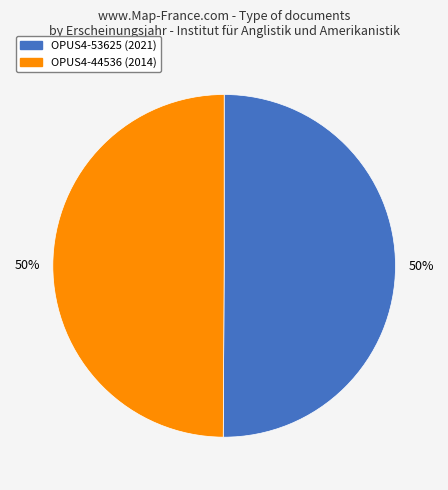

What is the ratio of the value at OPUS4-53625 (2021) to the value at OPUS4-44536 (2014)?

1.0